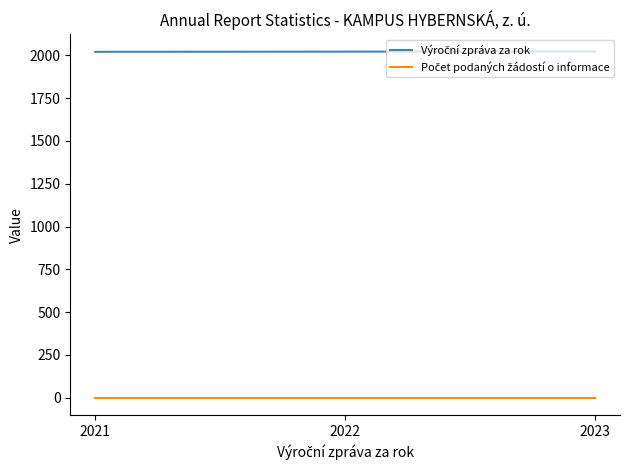

At how many categories does at least one series exceed 525?

3